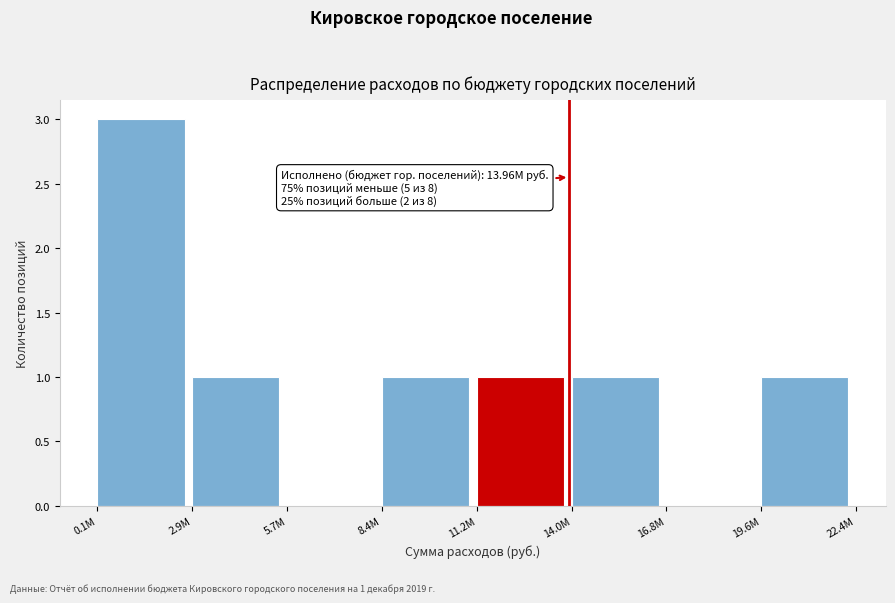

Reading left to right, what are all the values shown in this chart?

0.1М=3	2.9М=1	5.7М=0	8.4М=1	11.2М=1	14.0М=1	16.8М=0	19.6М=1